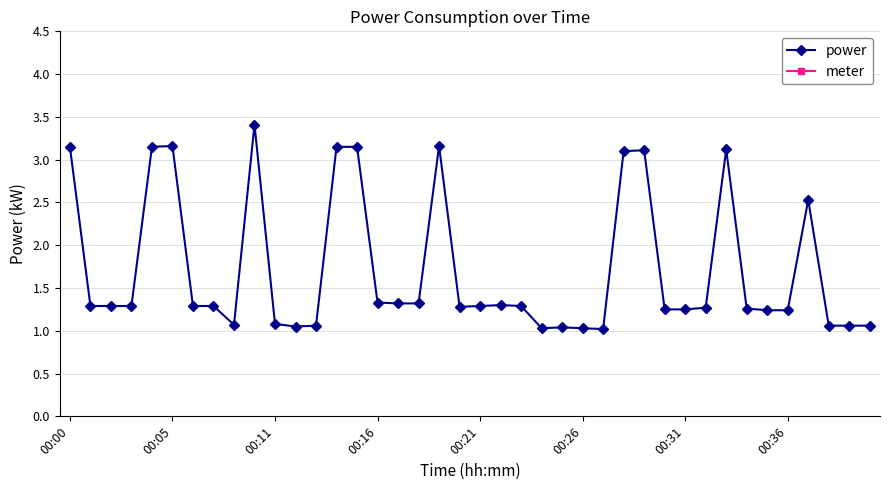

What position from the left is 00:36?

8